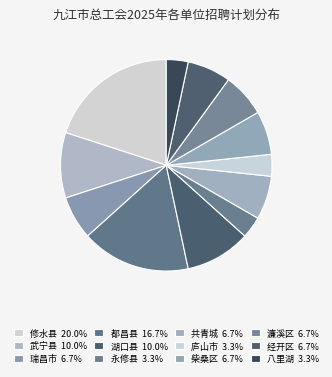

Count the number of slices in the pie.

12